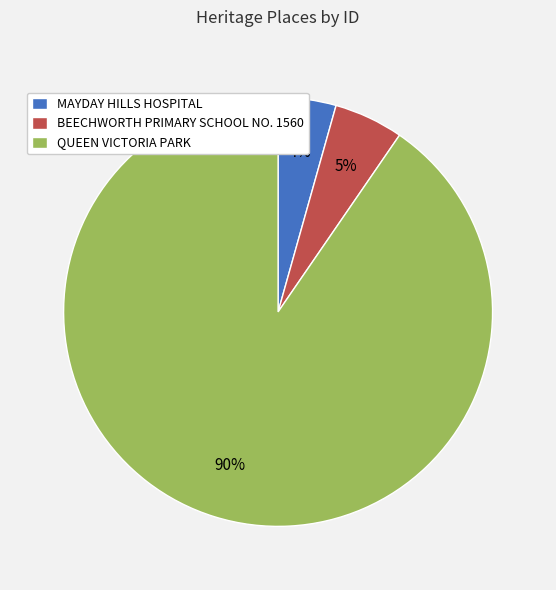

How many segments does this pie chart have?

3